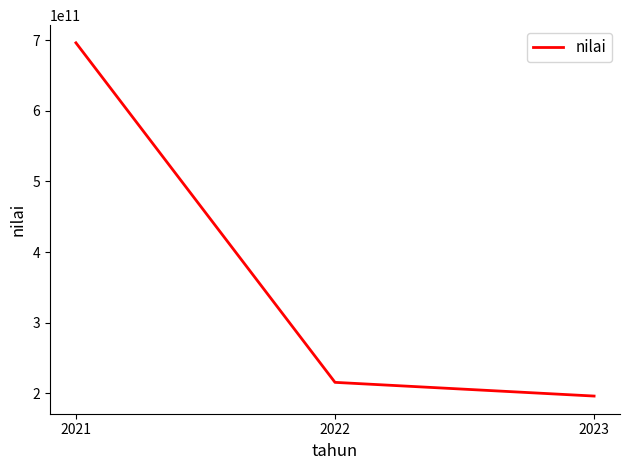

What is the sum of the values at 2021 and 2023?

892446571369.9